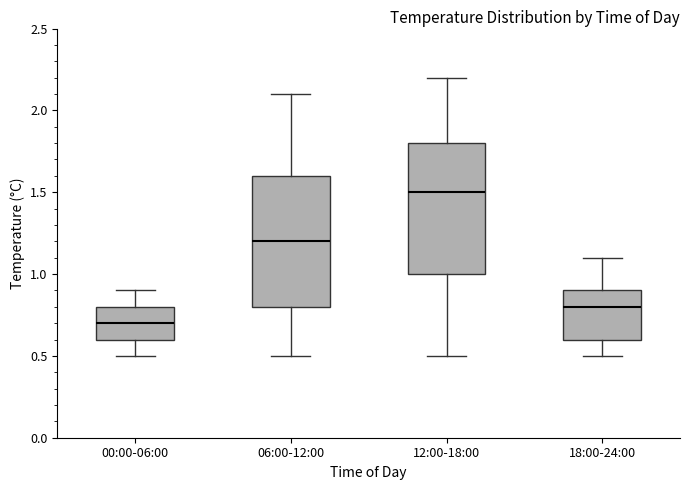

Reading left to right, transcribe this box plot: for each box, give where its median line is, the range the box spans, and where its two whiskers end, as read against the y-axis. The values are not printed on the chart, so give them approximately, as read against the axis.

00:00-06:00: median 0.7, box 0.6 to 0.8, whiskers 0.5 to 0.9
06:00-12:00: median 1.2, box 0.8 to 1.6, whiskers 0.5 to 2.1
12:00-18:00: median 1.5, box 1.0 to 1.8, whiskers 0.5 to 2.2
18:00-24:00: median 0.8, box 0.6 to 0.9, whiskers 0.5 to 1.1